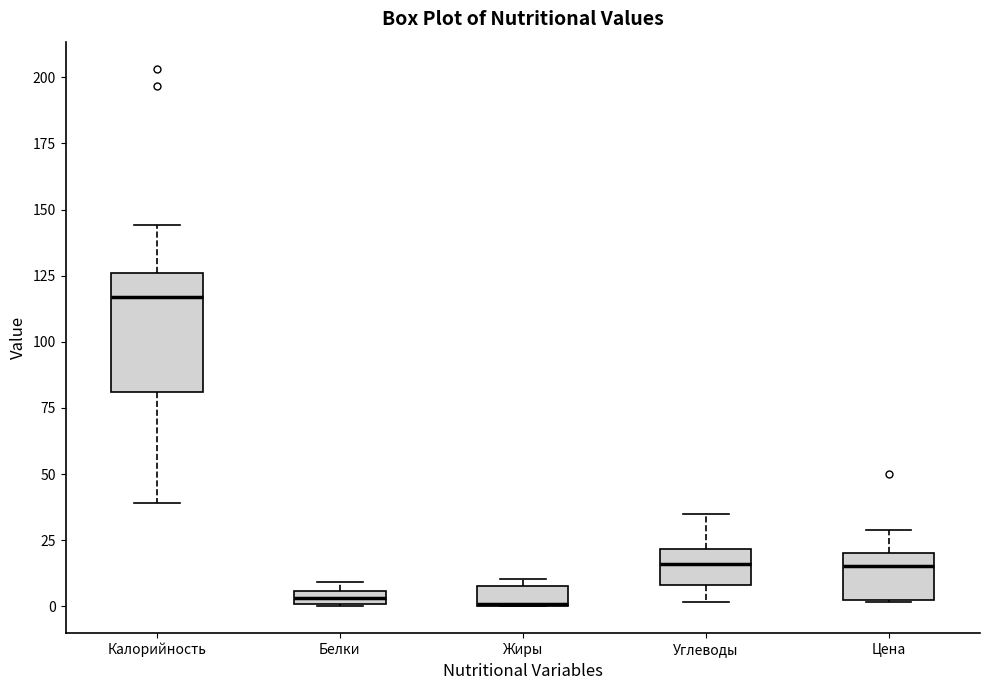

Comparing the boxes themselves (not the whiskers), which one is the tallest?

Калорийность